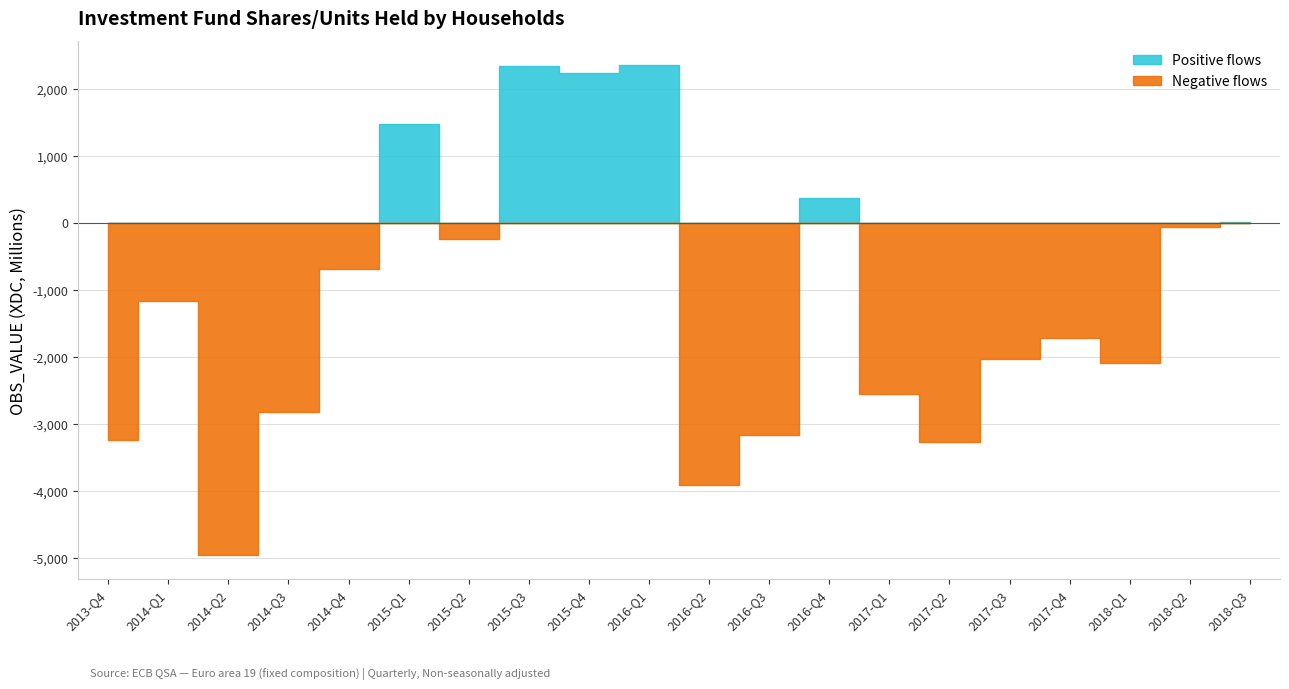

Reading left to right, what are all the values shown in this chart?

-3251.5	-1164.6	-4955.5	-2831.1	-697.9	1472.0	-250.3	2345.1	2238.9	2348.8	-3916.7	-3163.7	360.7	-2563.7	-3274.1	-2040.3	-1725.1	-2099.4	-69.8	14.1